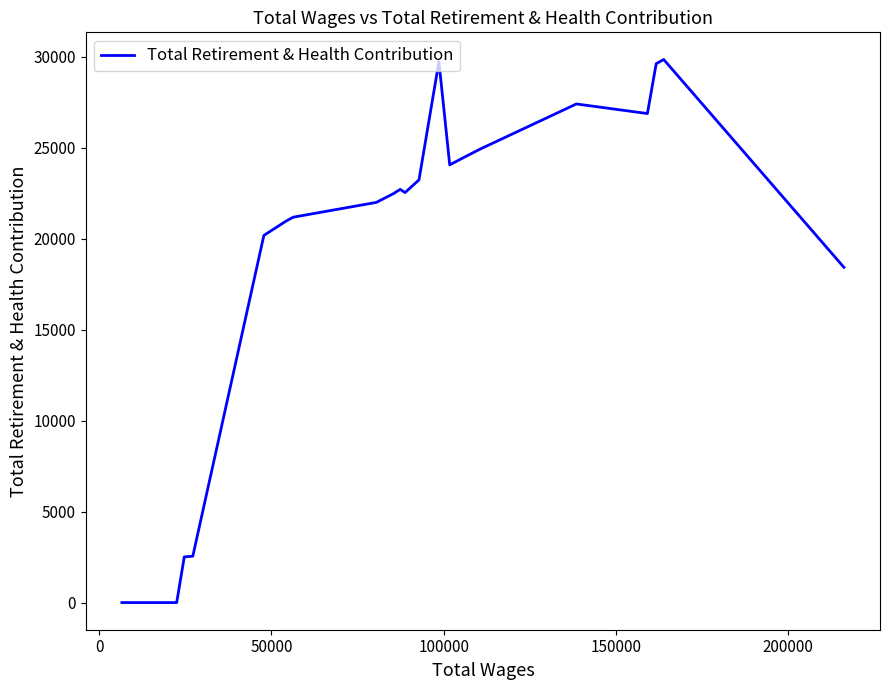

What is the difference between the maximum and minimum values?

29856